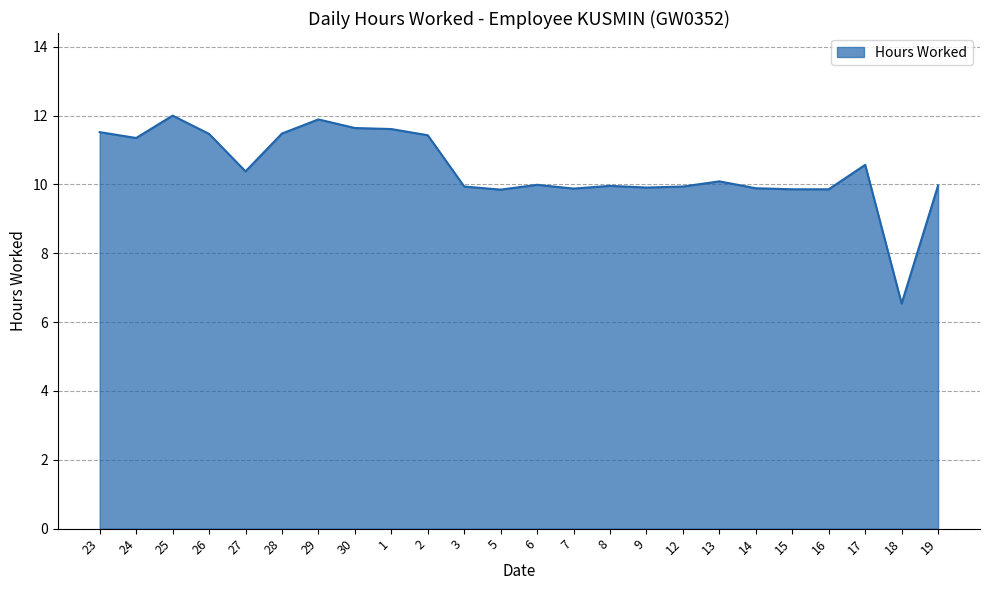

What is the maximum value shown in the chart?

12.0